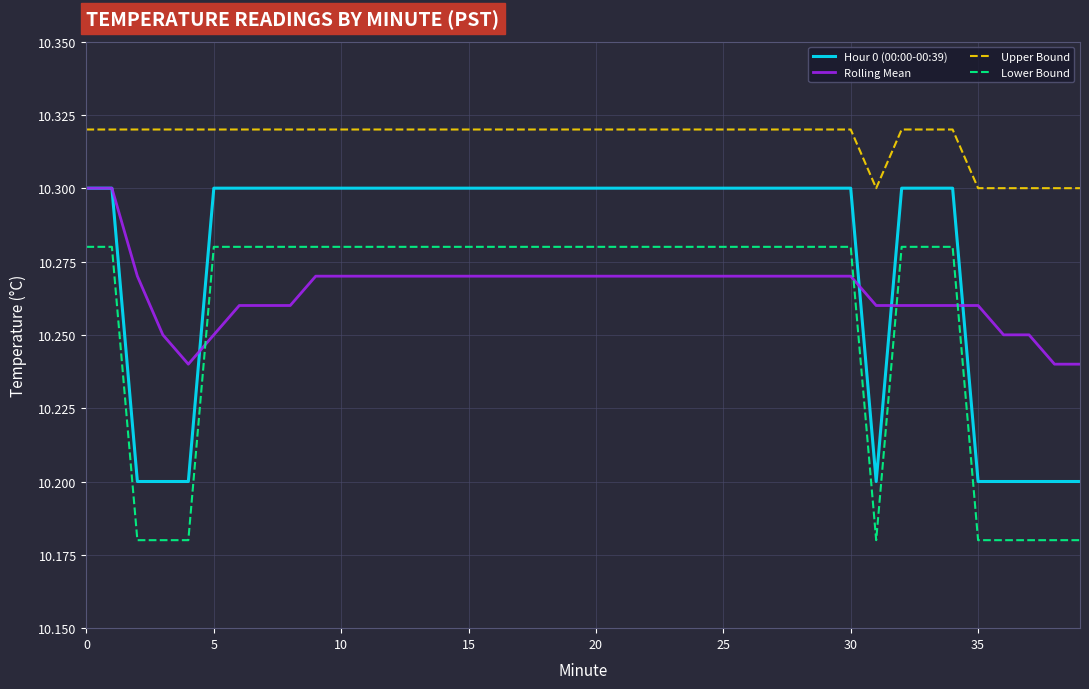

True or false: Hour 0 (00:00-00:39) and Lower Bound cross at least once.

False